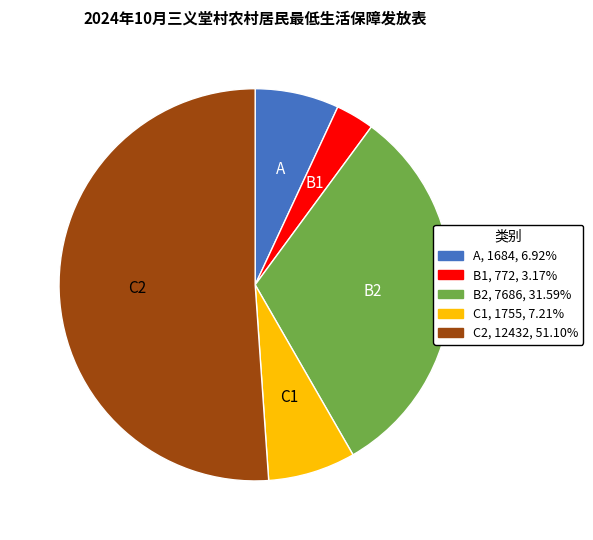

Count the number of slices in the pie.

5